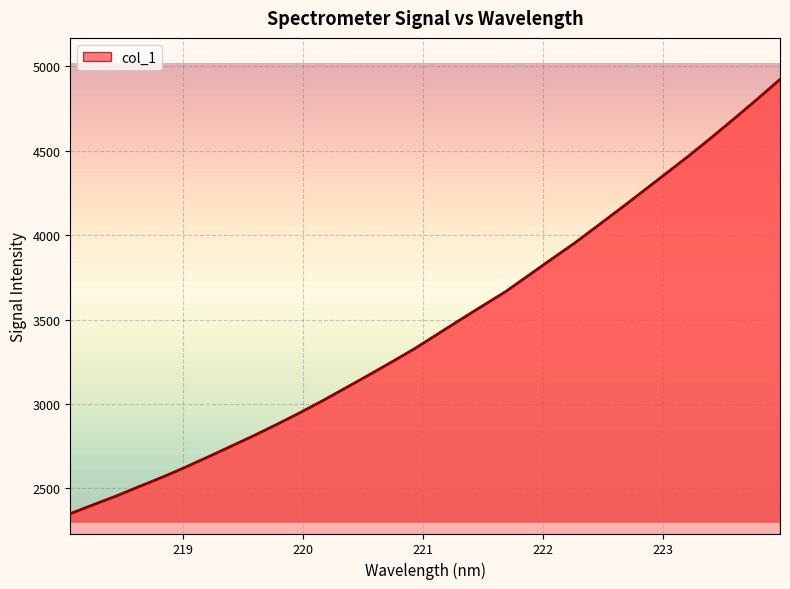

What is the minimum value shown in the chart?

2349.9